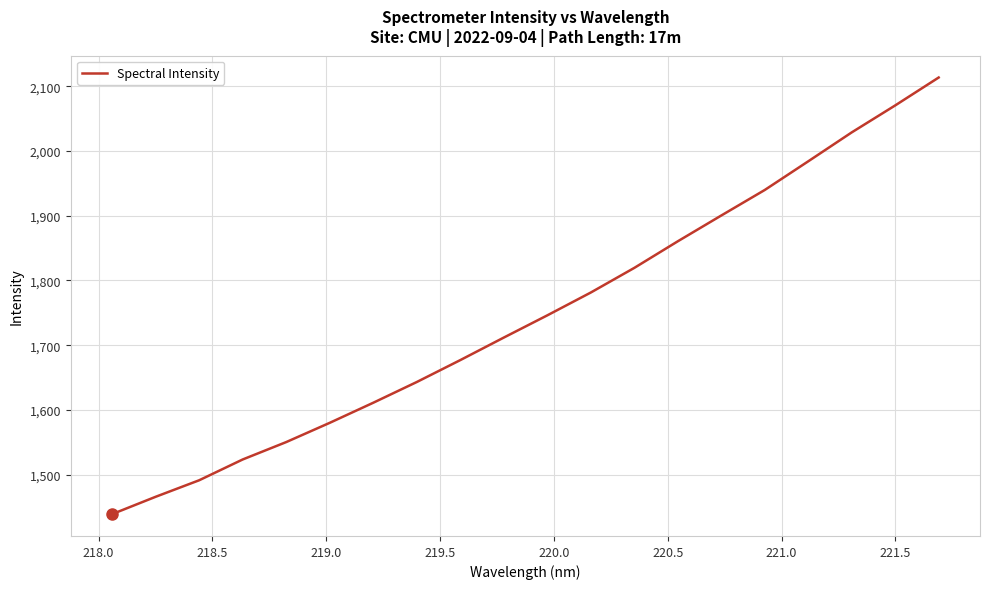

What is the difference between the maximum and minimum values?

674.2